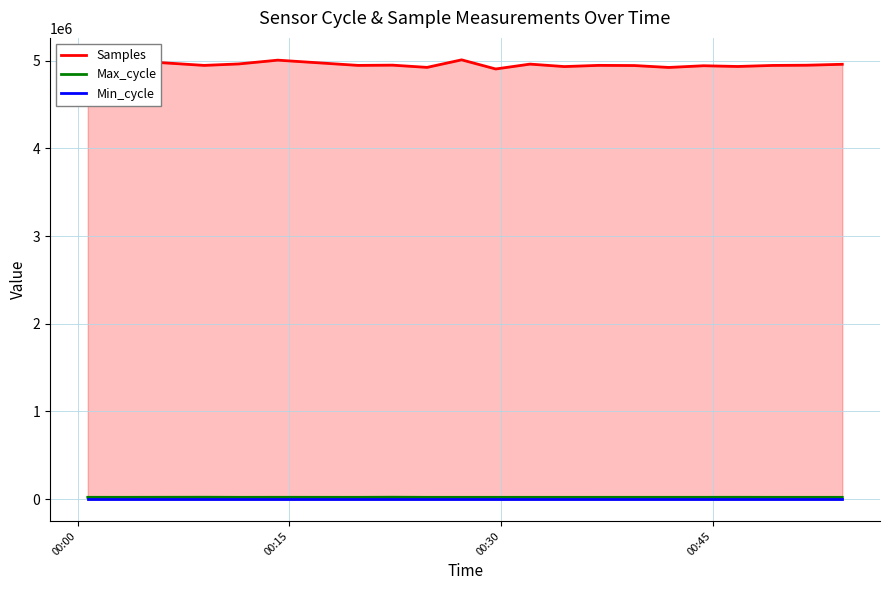

True or false: Max_cycle and Min_cycle intersect in this chart.

False